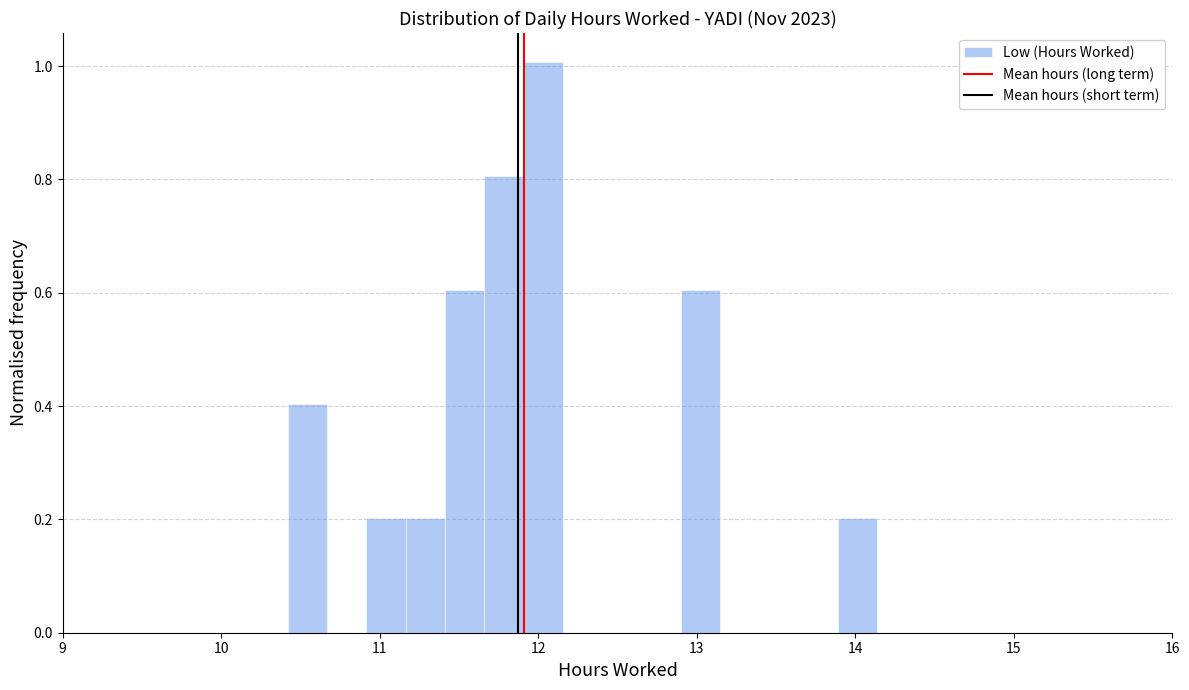

Around what value on the x-axis is the tallest bar? Give the approximate position of its centre, as read against the axis.

12.0